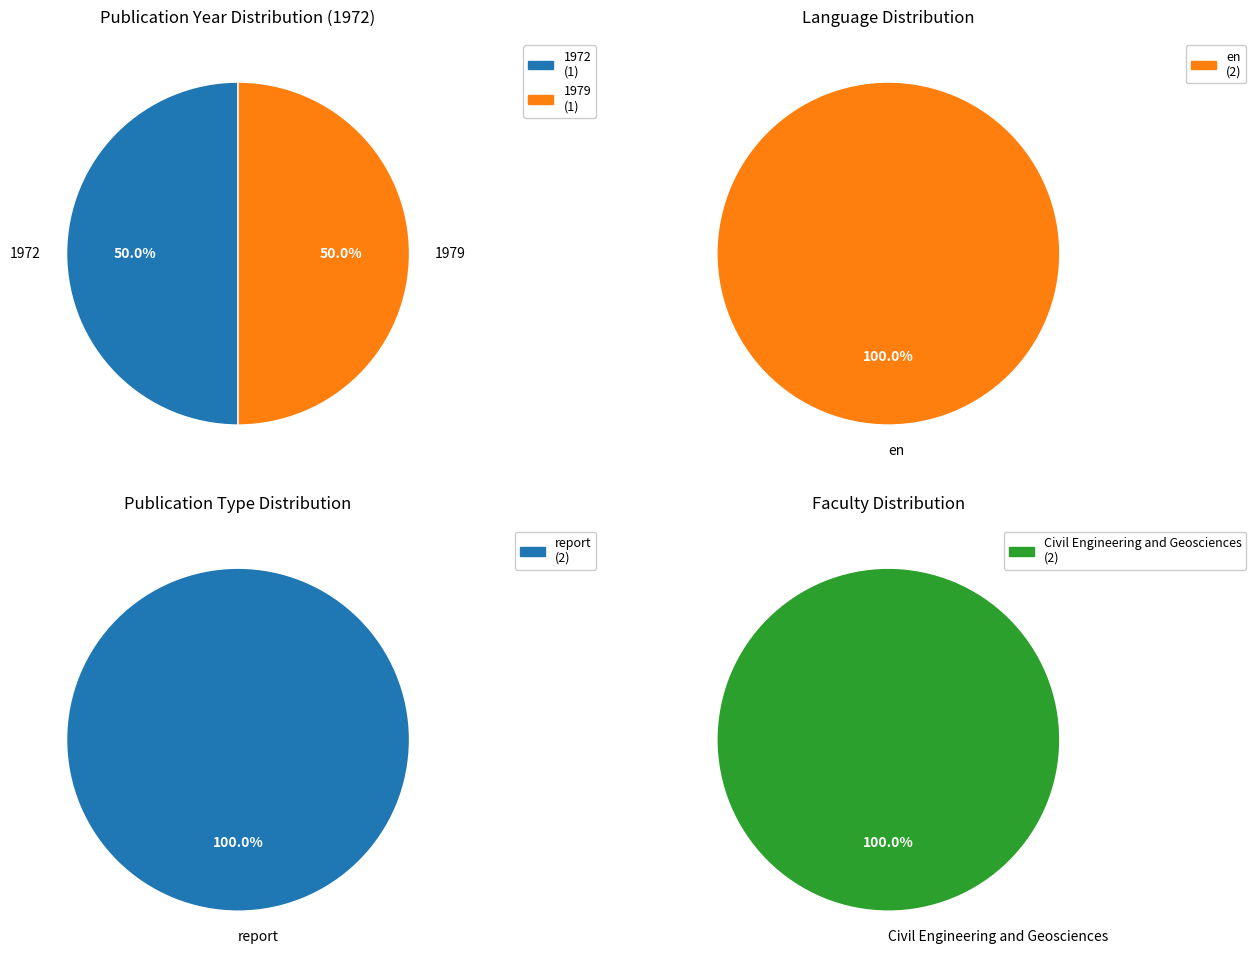

To the nearest percent, what portion does 1972 represent?

50%